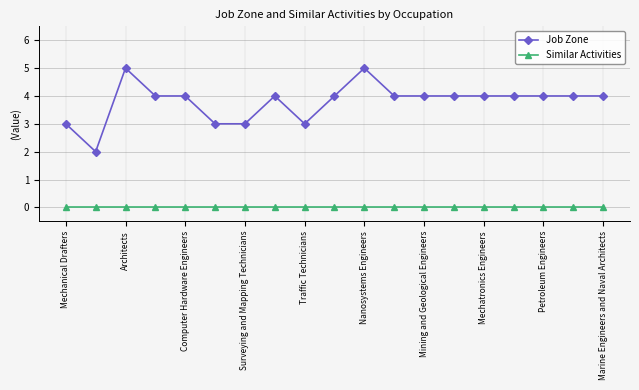

Which series has the largest range (max minus min)?

Job Zone